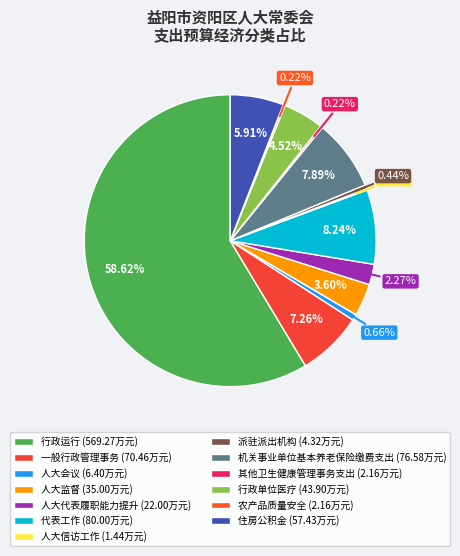

True or false: 机关事业单位基本养老保险缴费支出 accounts for 13% of the total.

False